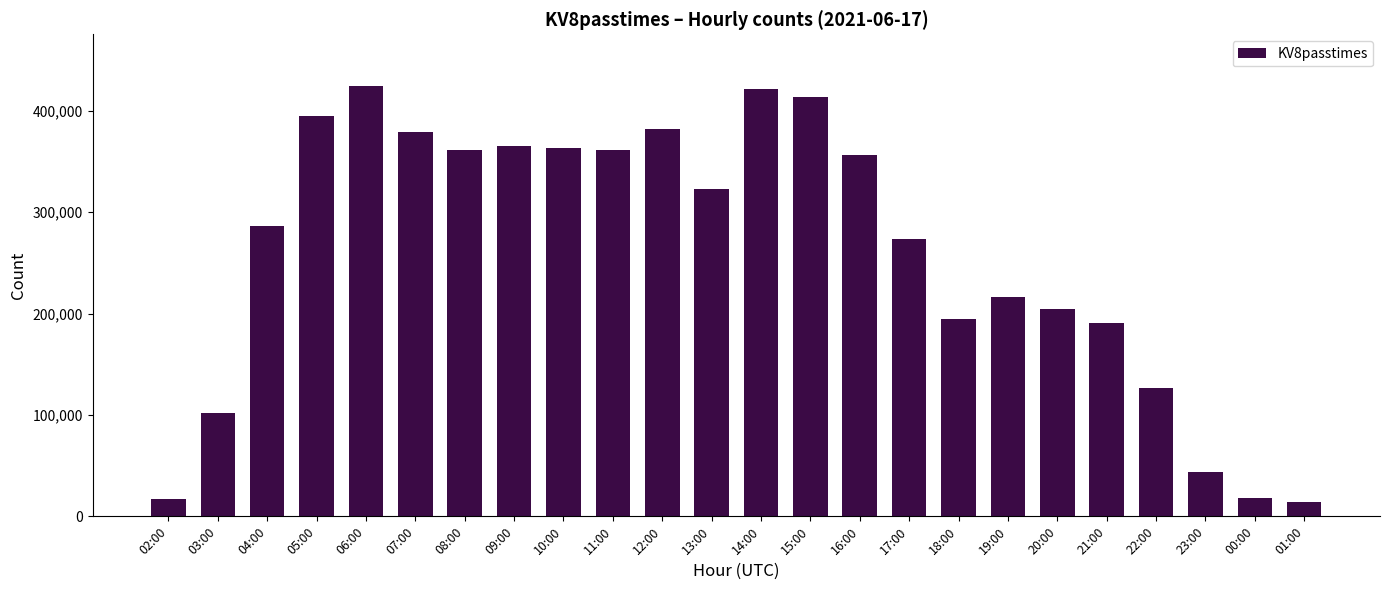

What is the difference between the second highest and minimum values?

406853